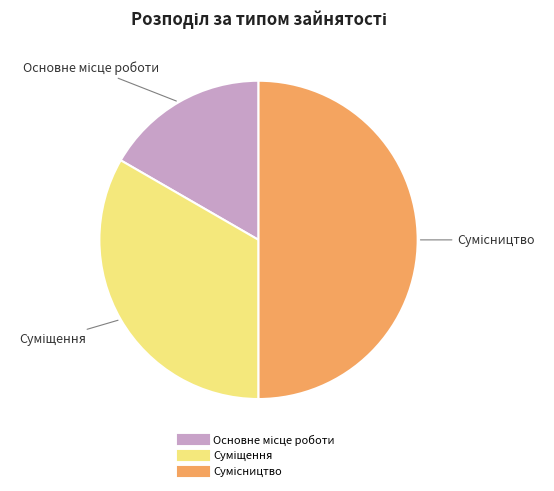

To the nearest percent, what percentage of the pie is Сумісництво?

50%